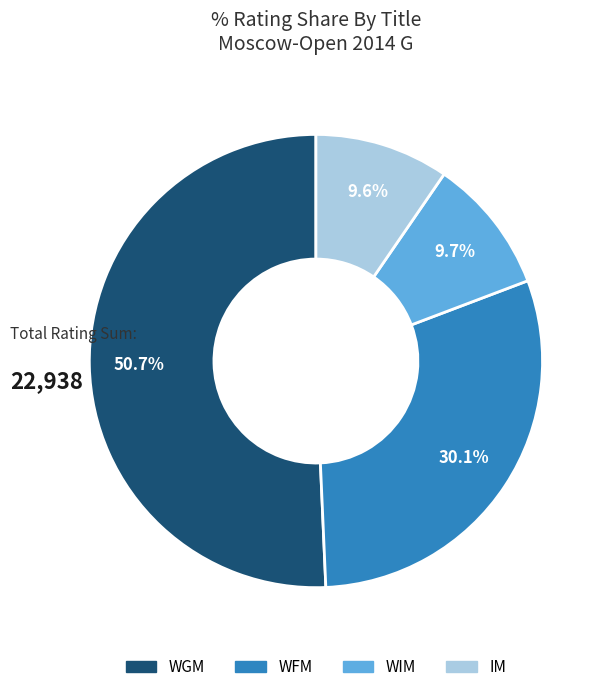

Is the sum of WFM and WGM greater than half?

Yes